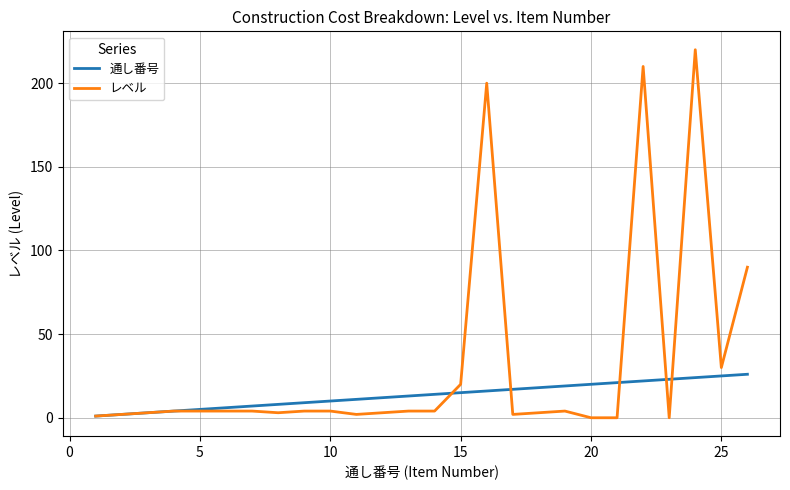

Rank the series by their maximum value, from highest to lowest.

レベル, 通し番号